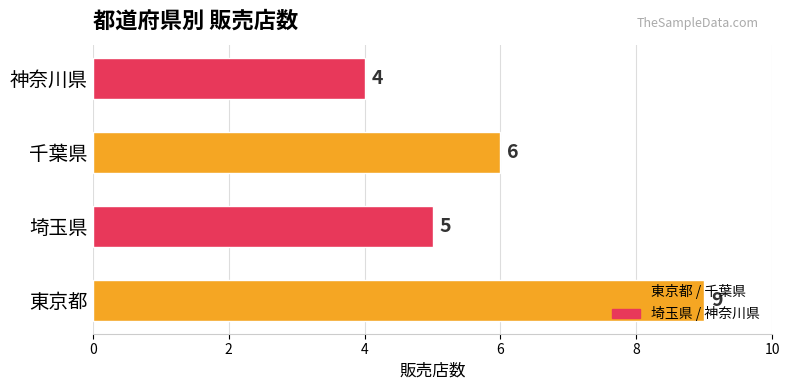

What is the minimum value shown in the chart?

4